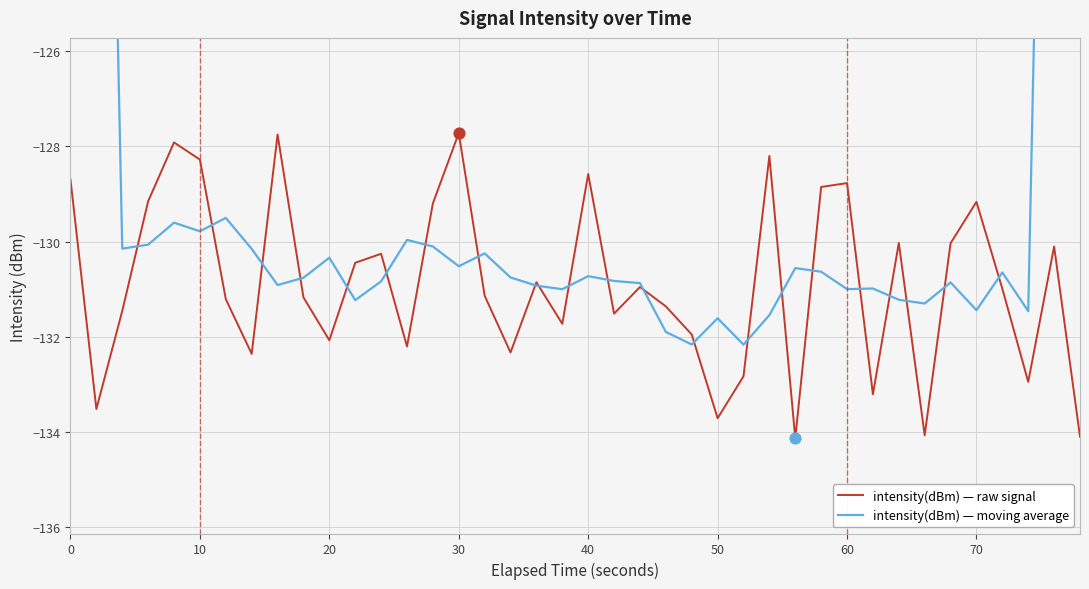

At how many categories does at least one series exceed -121?

4